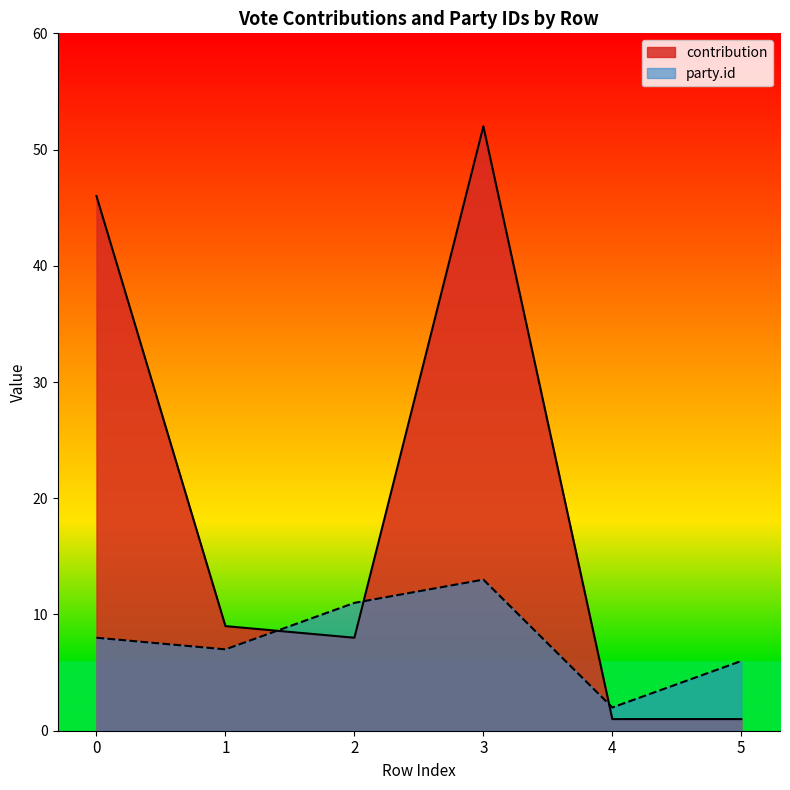

In party_id, how many points are lower than both neighbors (excluding endpoints)?

2